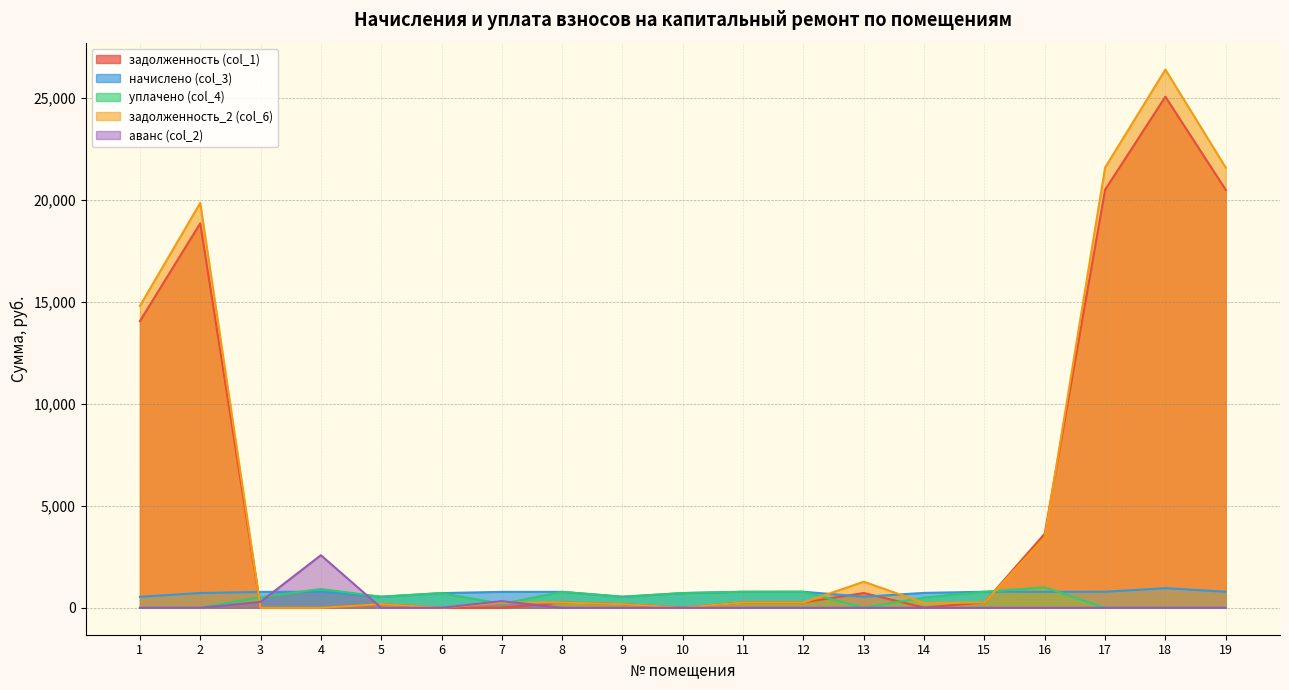

The value of задолженность (col_1) at 7 is -9925.7. True or false?

False